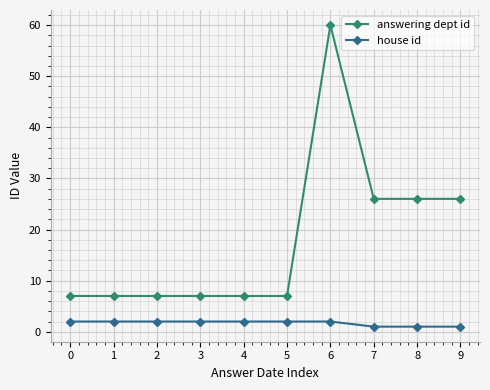

What are all the series names shown in the legend?

answering dept id, house id